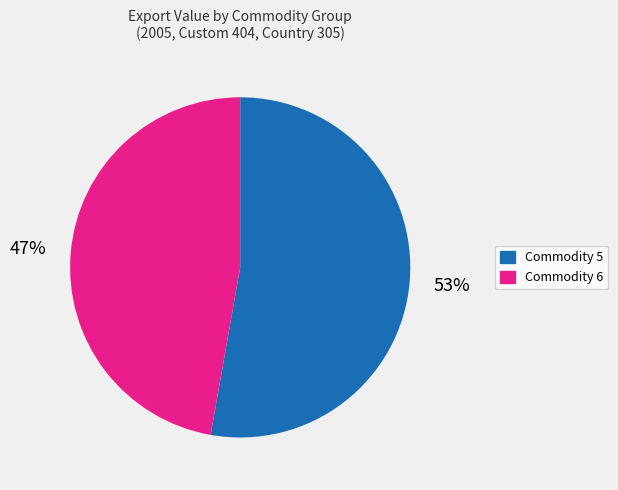

To the nearest percent, what is the difference between the largest and smallest slice percentages?

6%